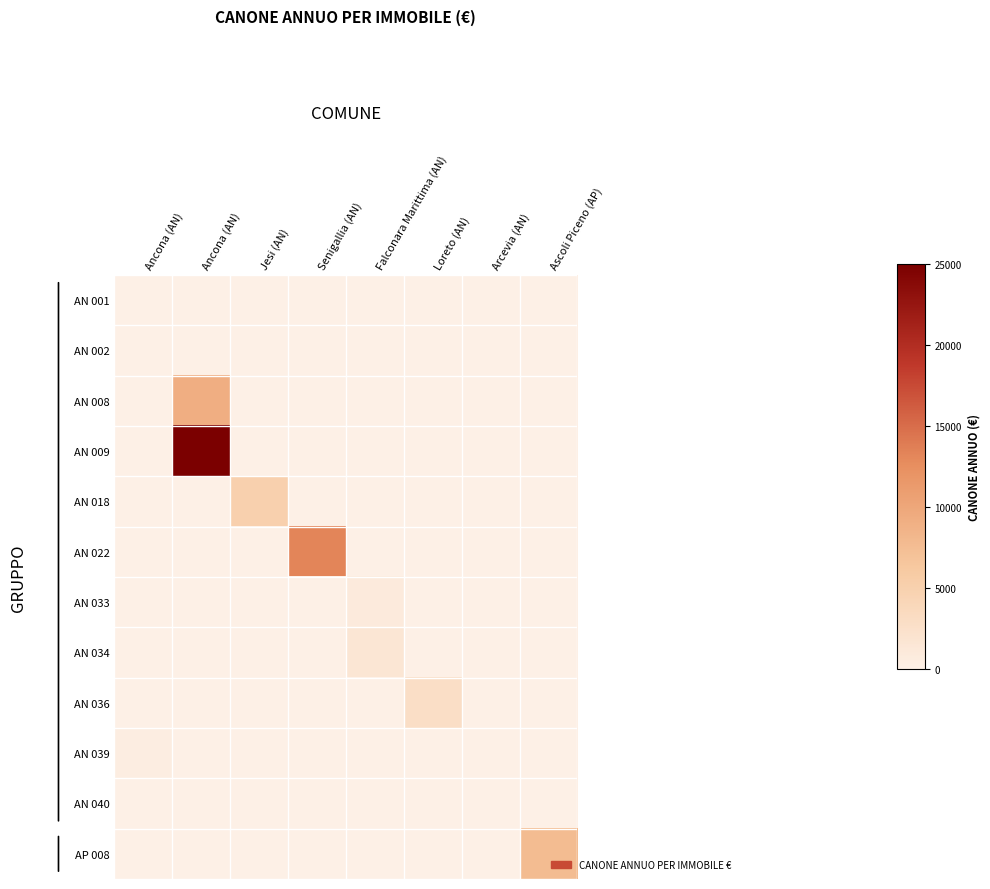

At how many categories does at least one series exceed 12950?

2